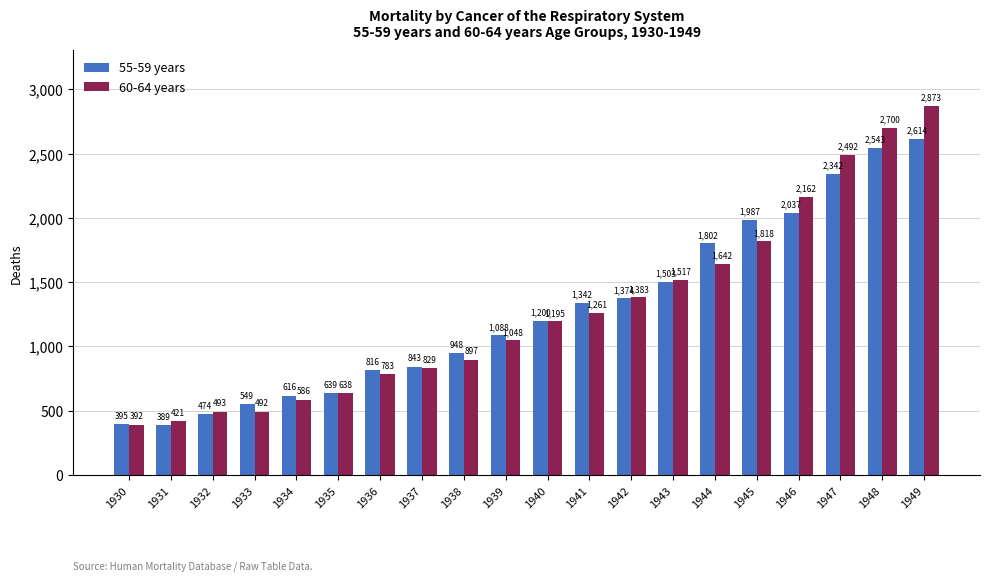

What are all the series names shown in the legend?

55-59 years, 60-64 years